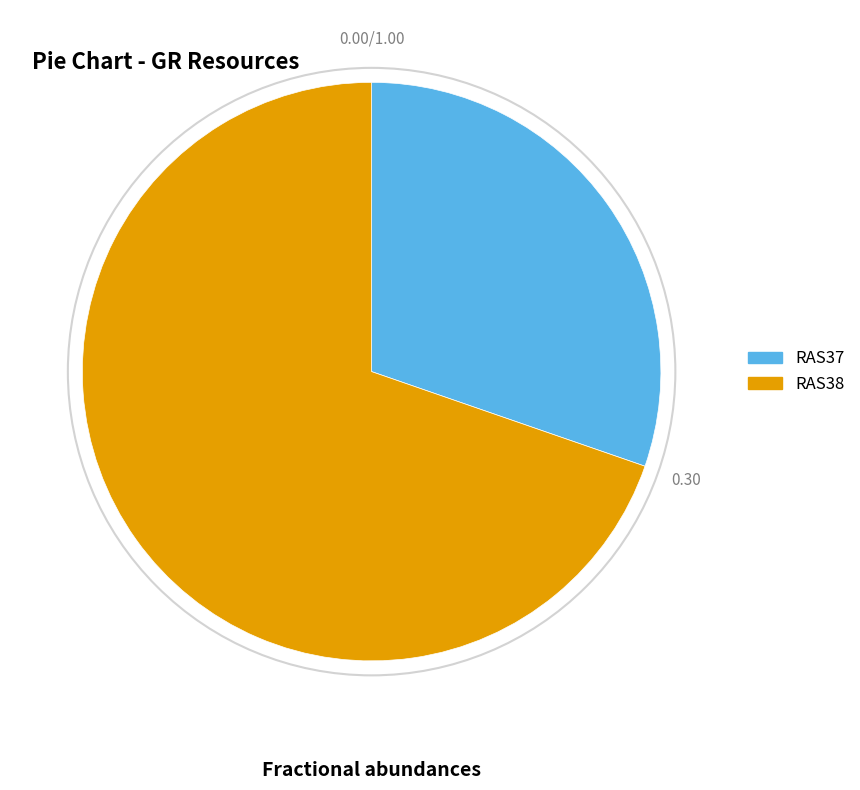

Do RAS37 and RAS38 together represent more than half of the pie?

Yes